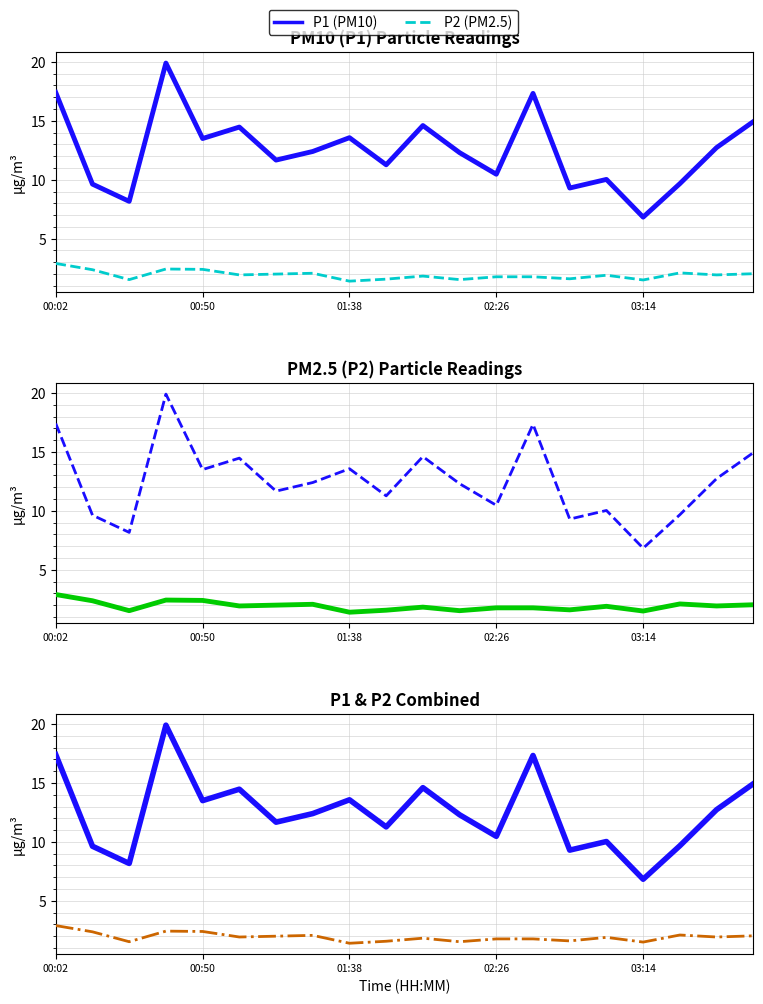

Is it true that P1 (PM10) equals 10.4 at 00:02?

False